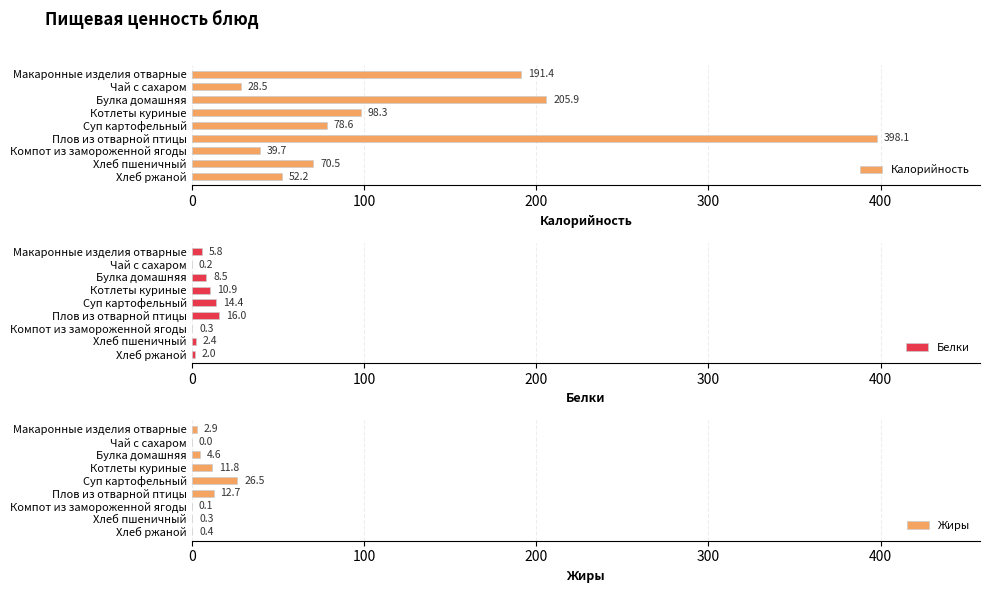

What is the sum of all Калорийность values?

1163.2